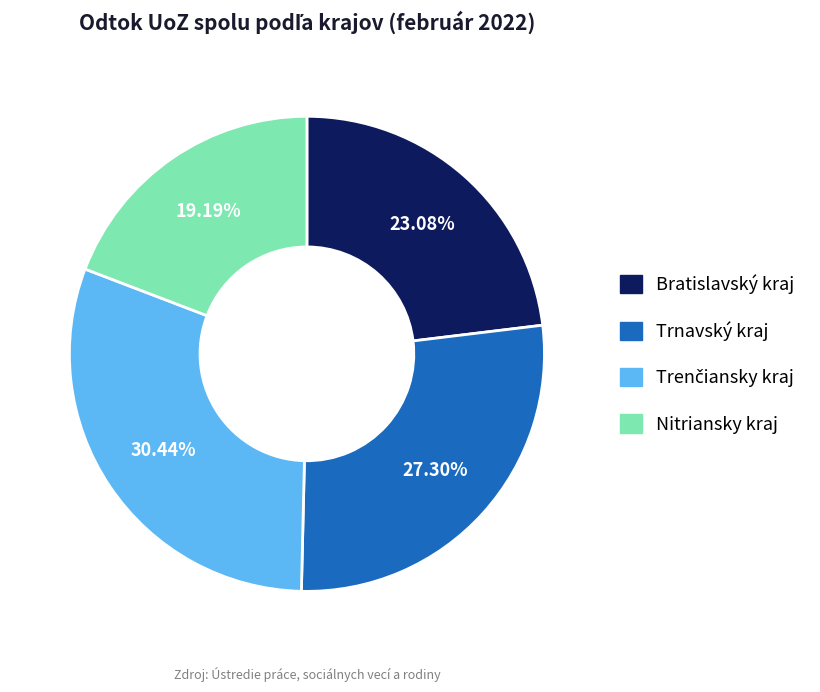

Which has a higher value, Nitriansky kraj or Trnavský kraj?

Trnavský kraj